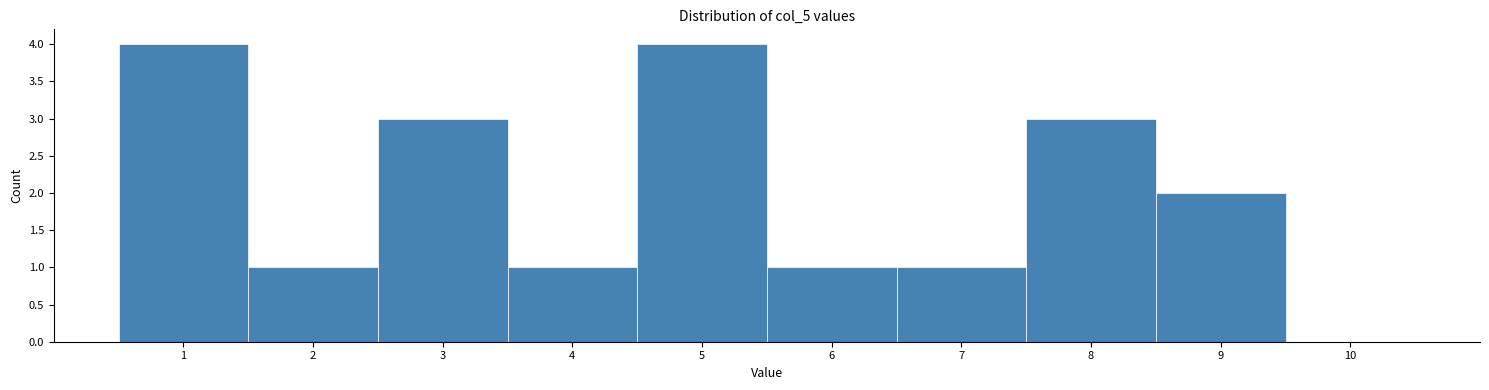

What is the height of the bar covering 2.5 to 3.5 on the x-axis? The values are not printed on the chart, so give them approximately, as read against the axis.

3